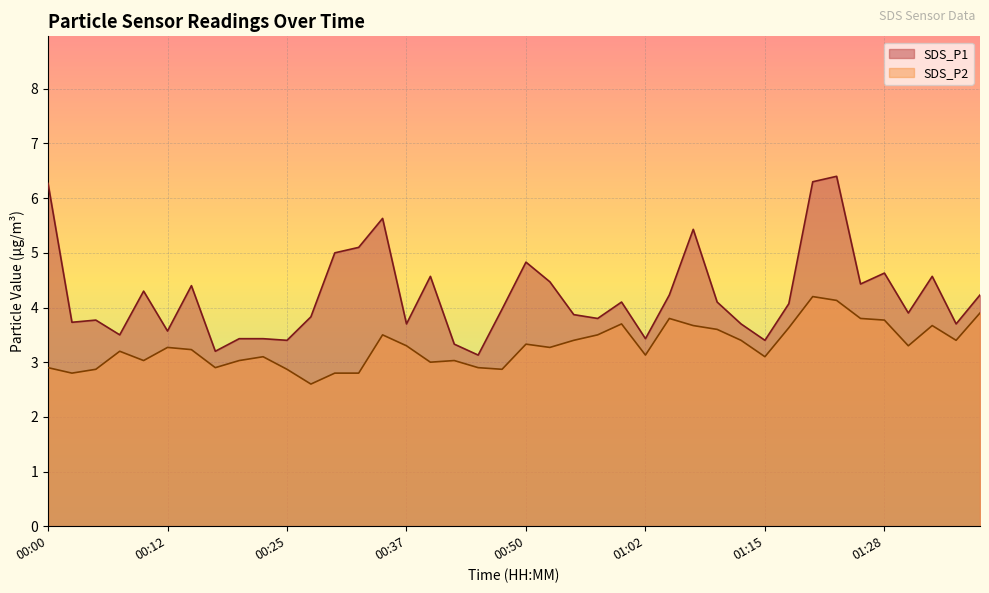

The value of SDS_P1 at 01:33 is 4.6. True or false?

True